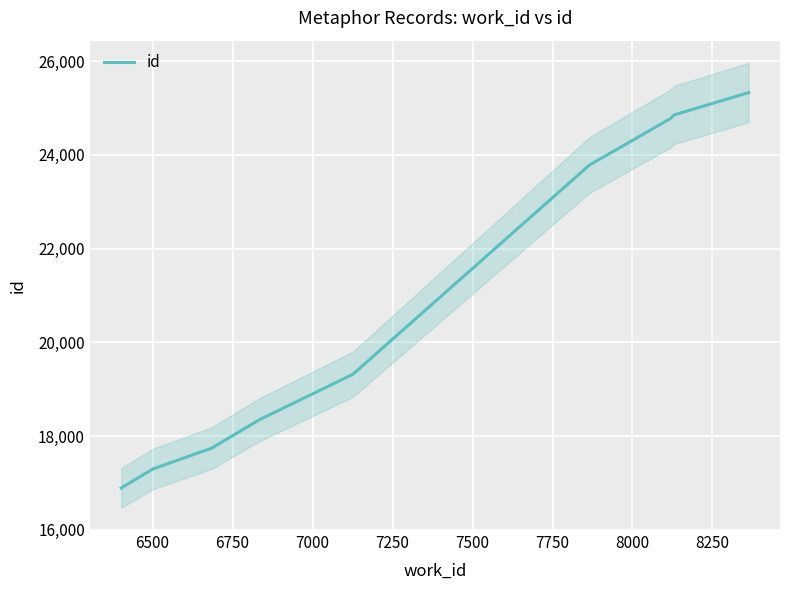

What is the maximum value for id?

25329